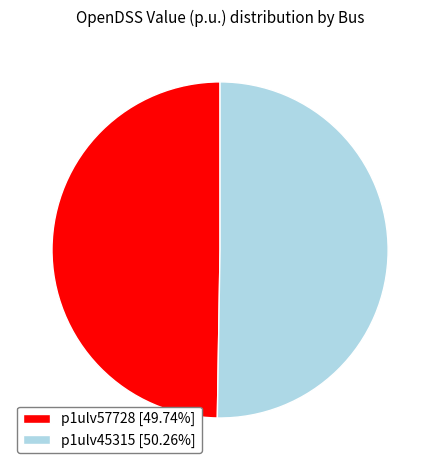

Rank the categories by value from highest to lowest.

p1ulv45315, p1ulv57728